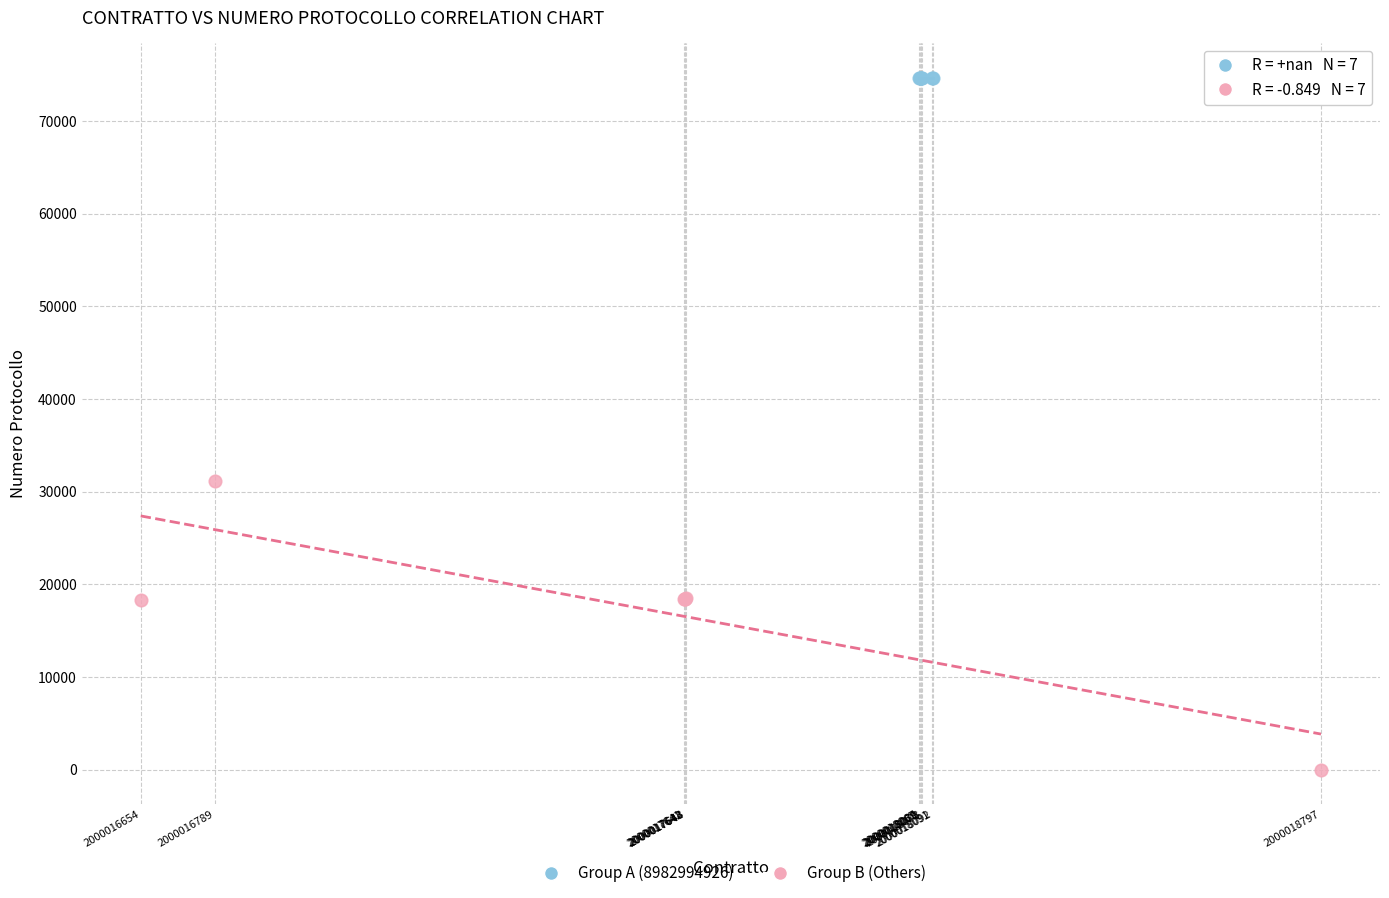

Which series contains the lowest Y value?

Group B (Others)